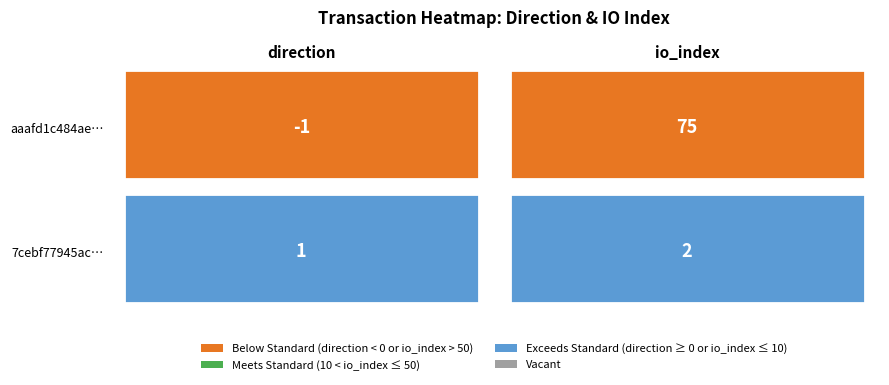

What is the difference between the highest and lowest values at 1?

73